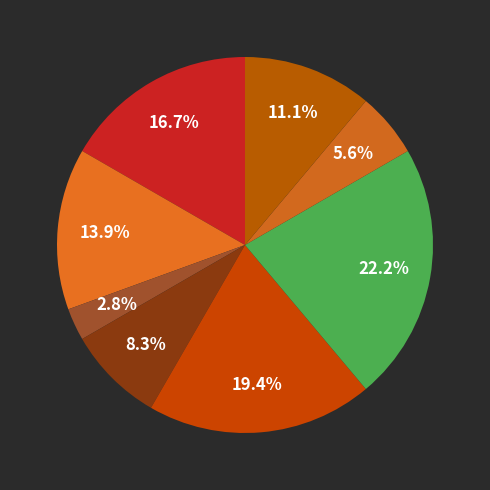

How many segments does this pie chart have?

8